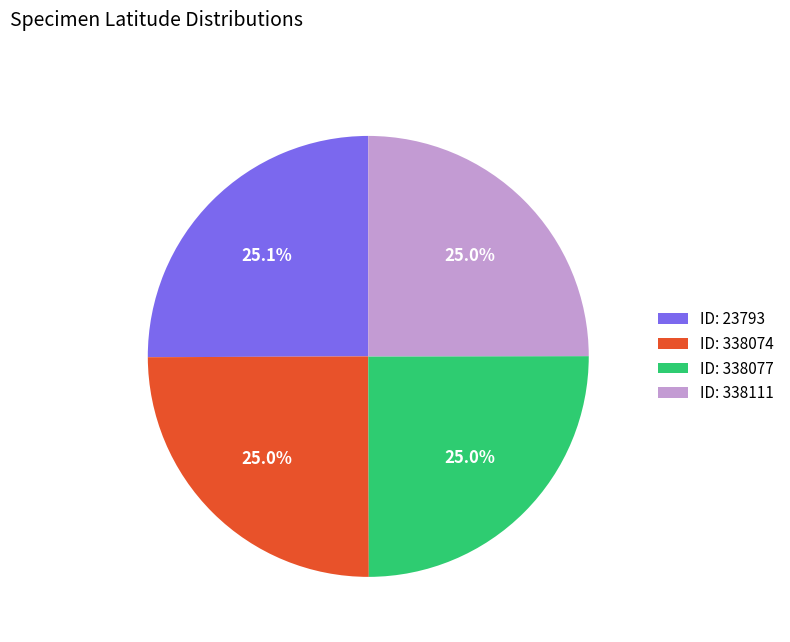

Combined, what portion of the pie is ID: 338077 and ID: 338111?

50.0%